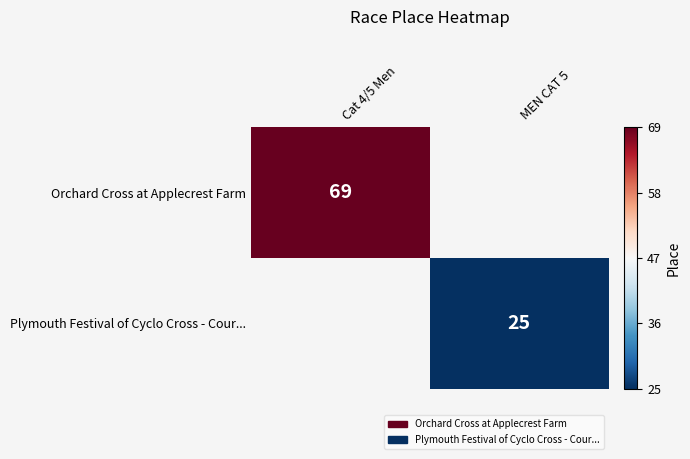

True or false: Plymouth Festival of Cyclo Cross - Cour... has a value of 12.8 at MEN CAT 5.

False